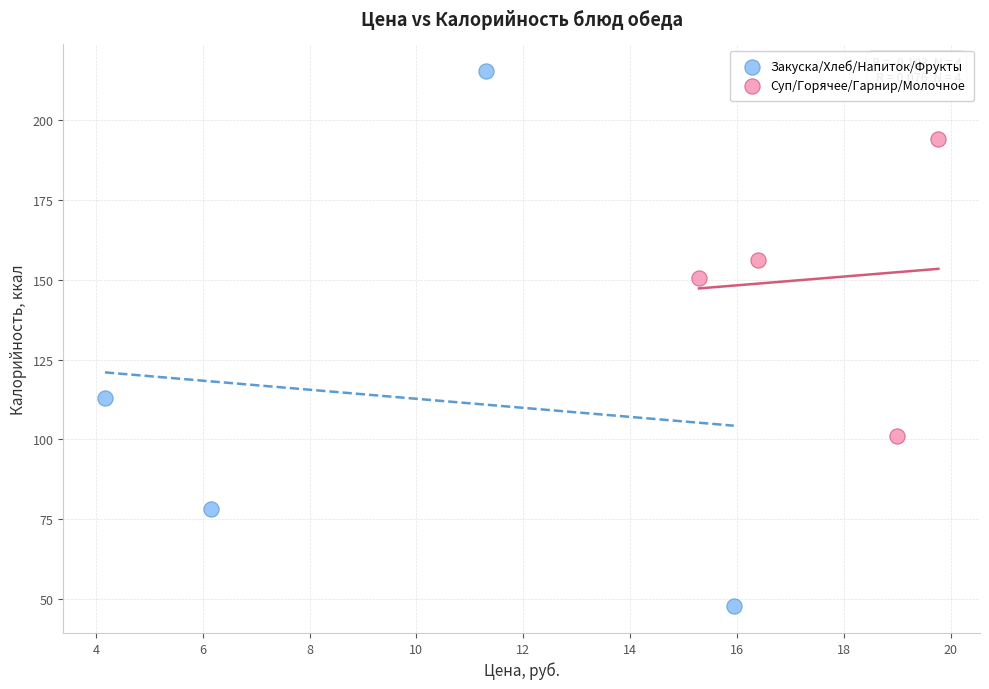

Which series has the largest Y range (max minus min)?

Закуска/Хлеб/Напиток/Фрукты